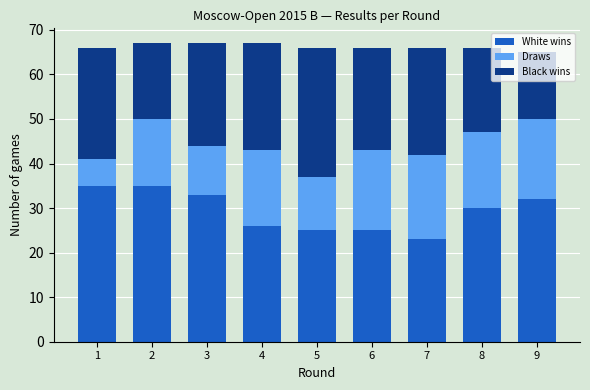

What is the minimum value for White wins?

23